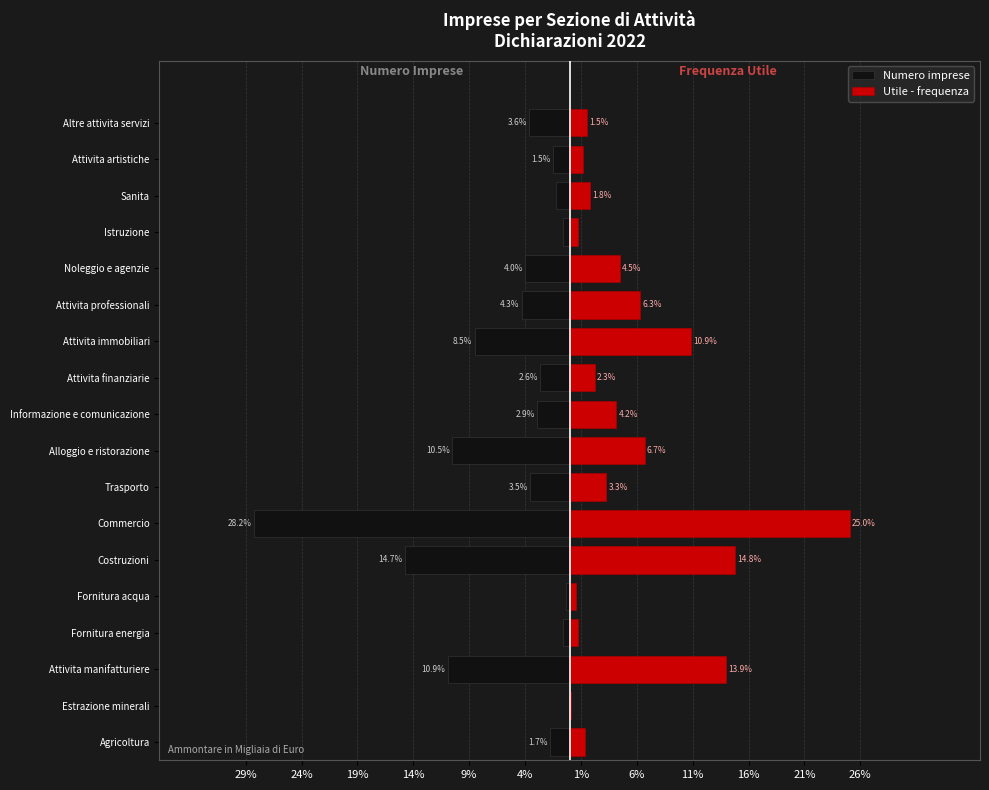

What are all the series names shown in the legend?

Numero imprese, Utile - frequenza